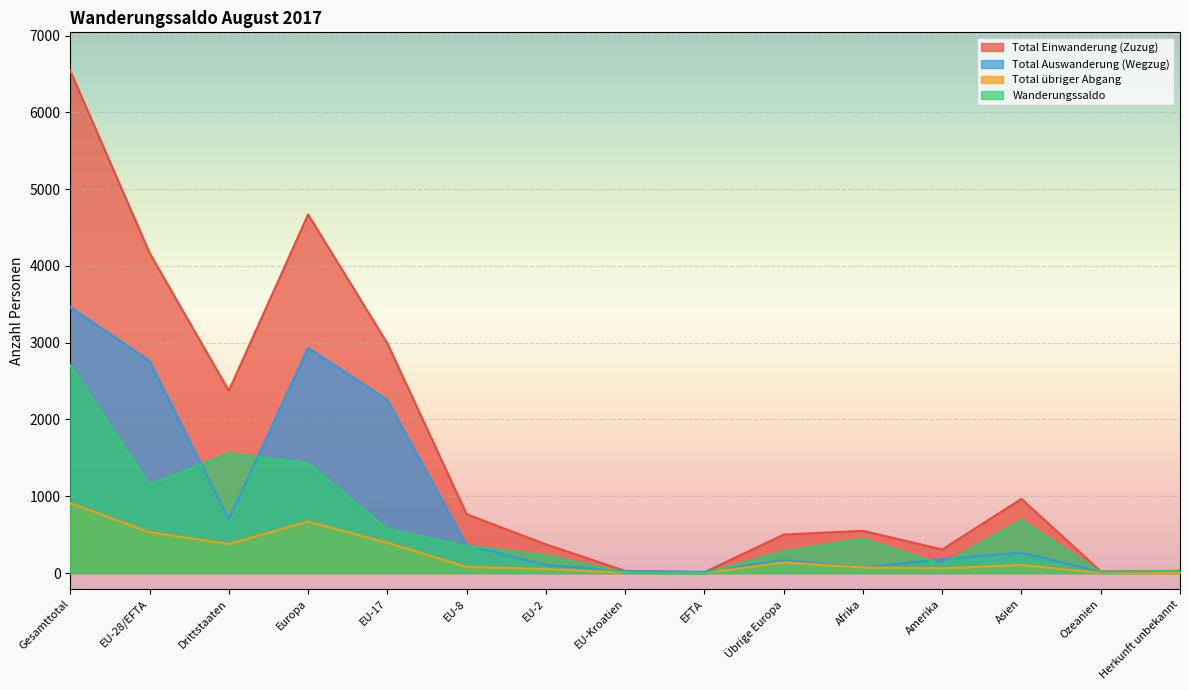

What is the spread (max minus min) of values at Afrika?

479